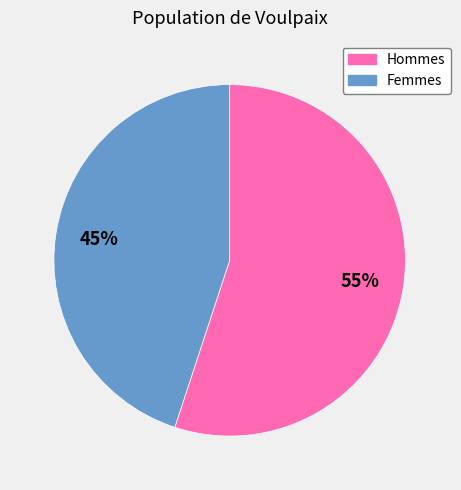

Rank the categories by value from highest to lowest.

Hommes, Femmes